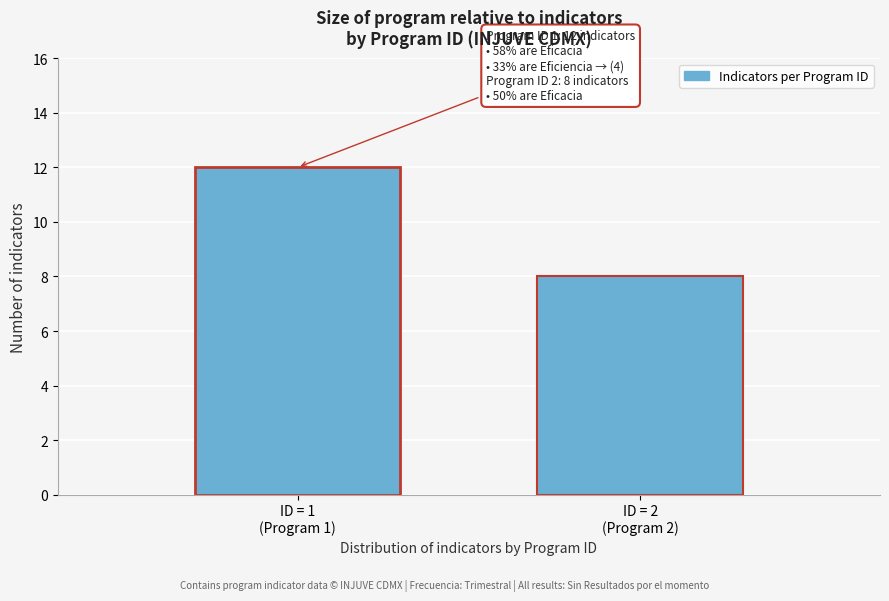

Reading left to right, what are all the values shown in this chart?

12	8